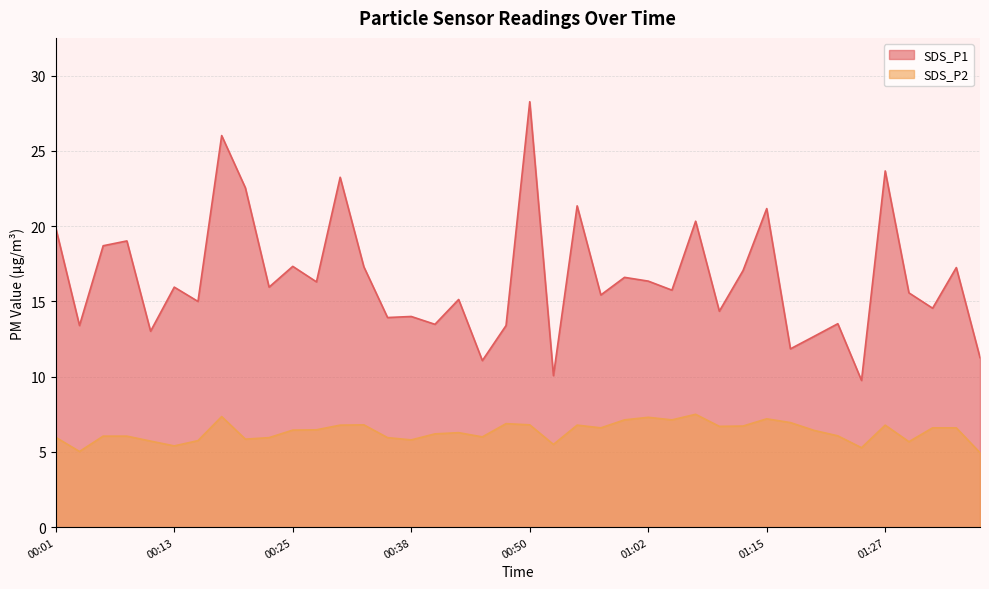

At which category is the sum across all series the highest?

00:50